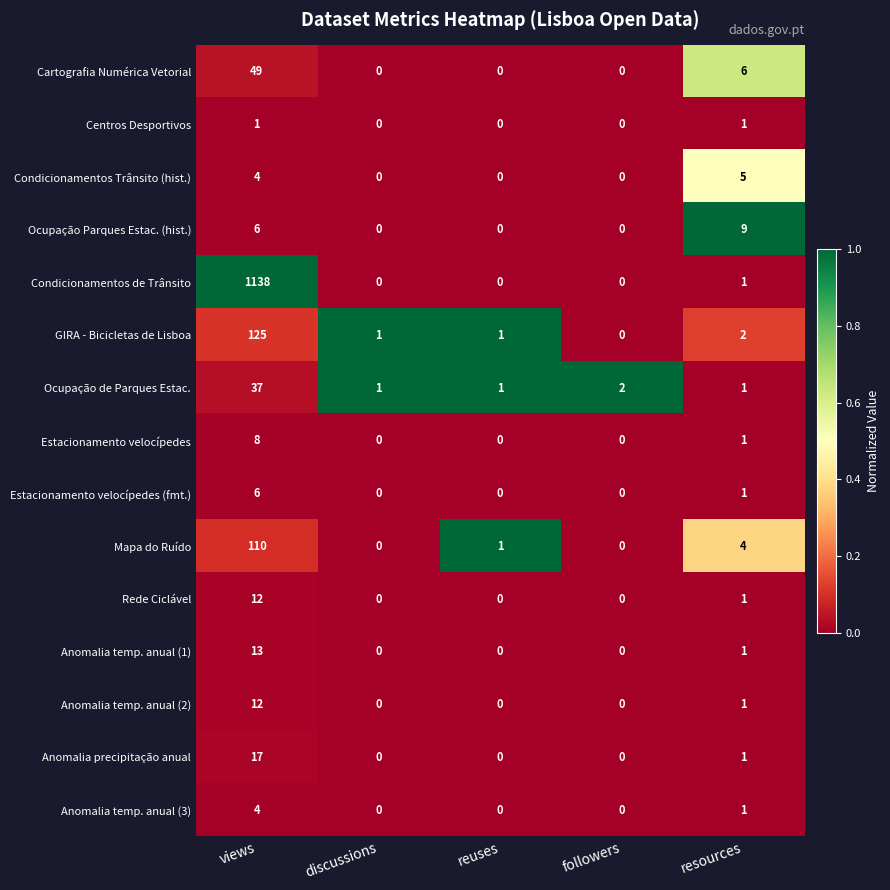

Which series has the widest spread of values?

Condicionamentos de Trânsito